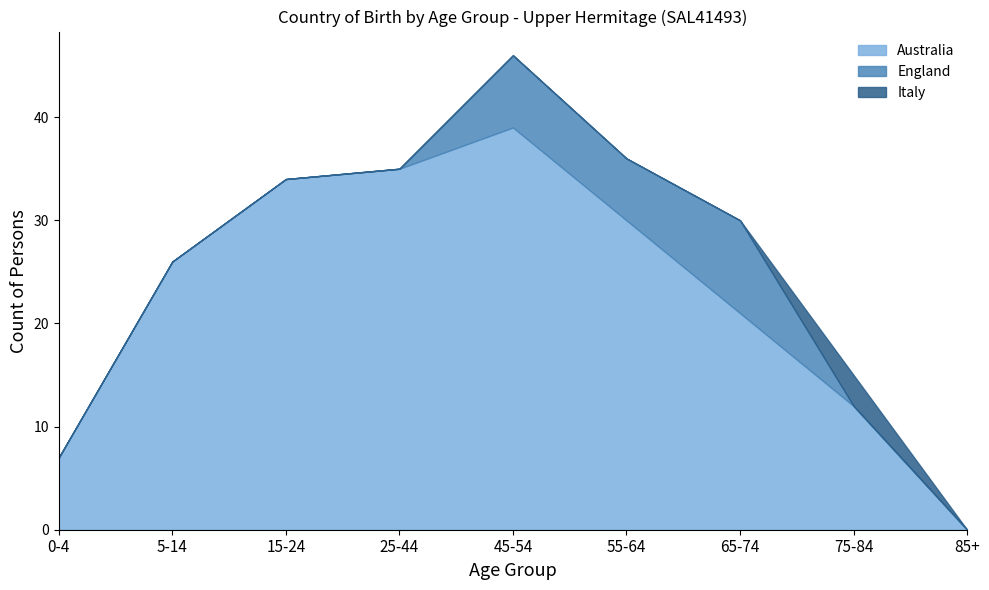

Is the value of England at 0-4 greater than the value of Australia at 15-24?

No